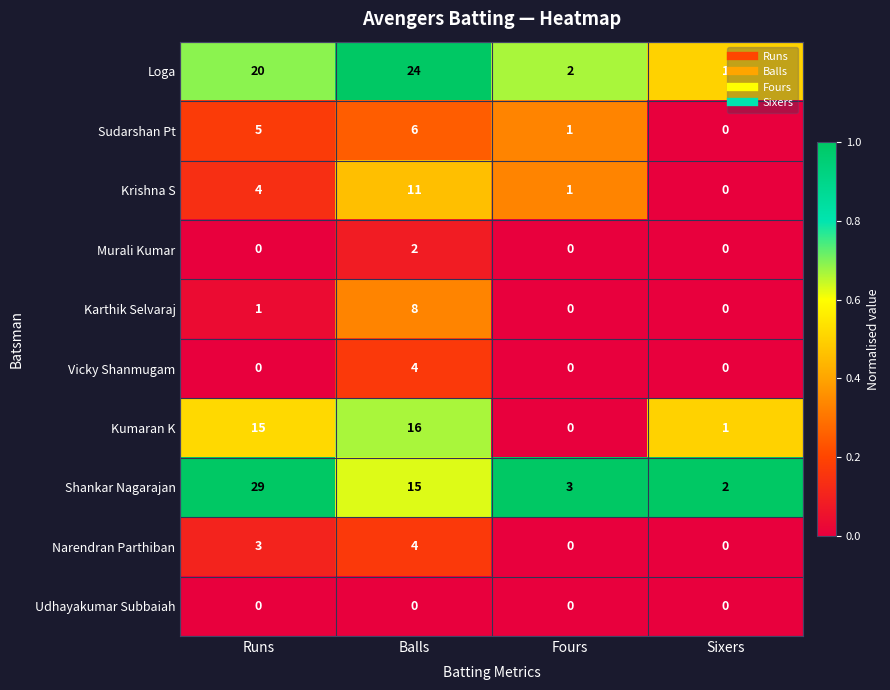

At how many categories does at least one series exceed 0?

4